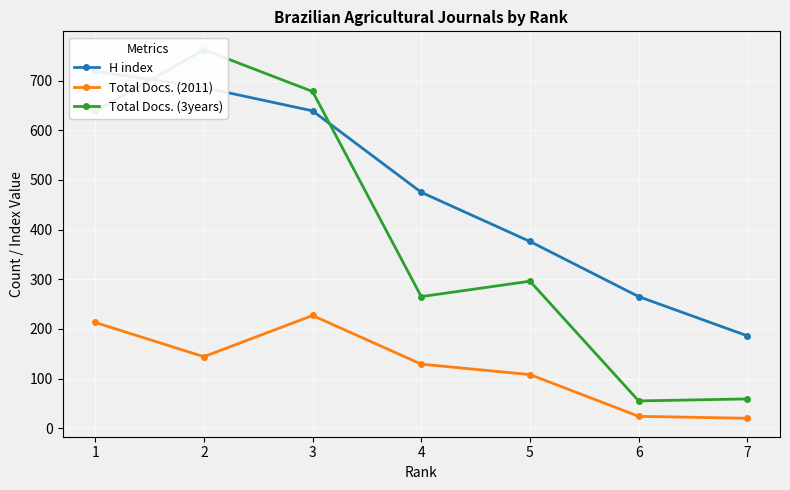

What is the lowest value of the Total Docs. (2011) series?

20